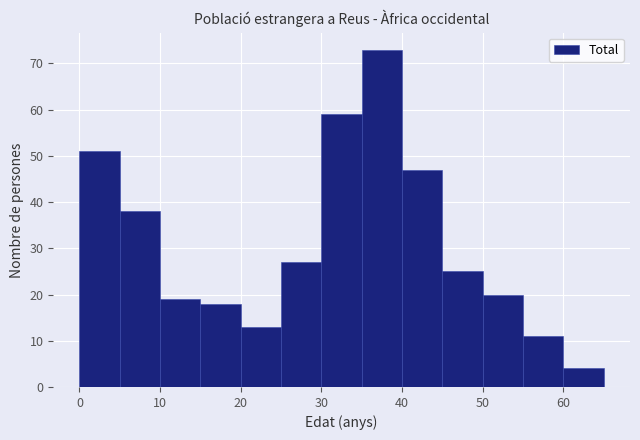

Over which range of the x-axis is the bar tallest?

35 to 40